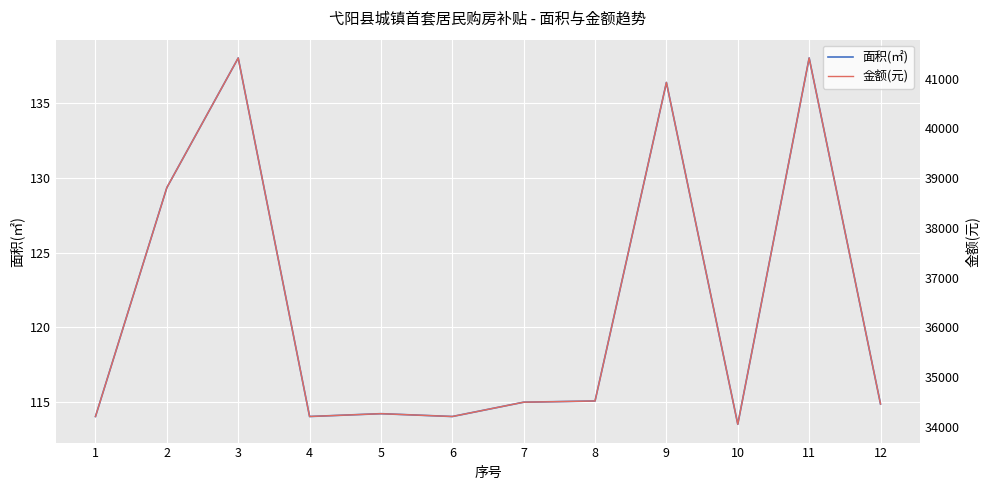

The 面积(㎡) series shows 166.9 at 1. True or false?

False